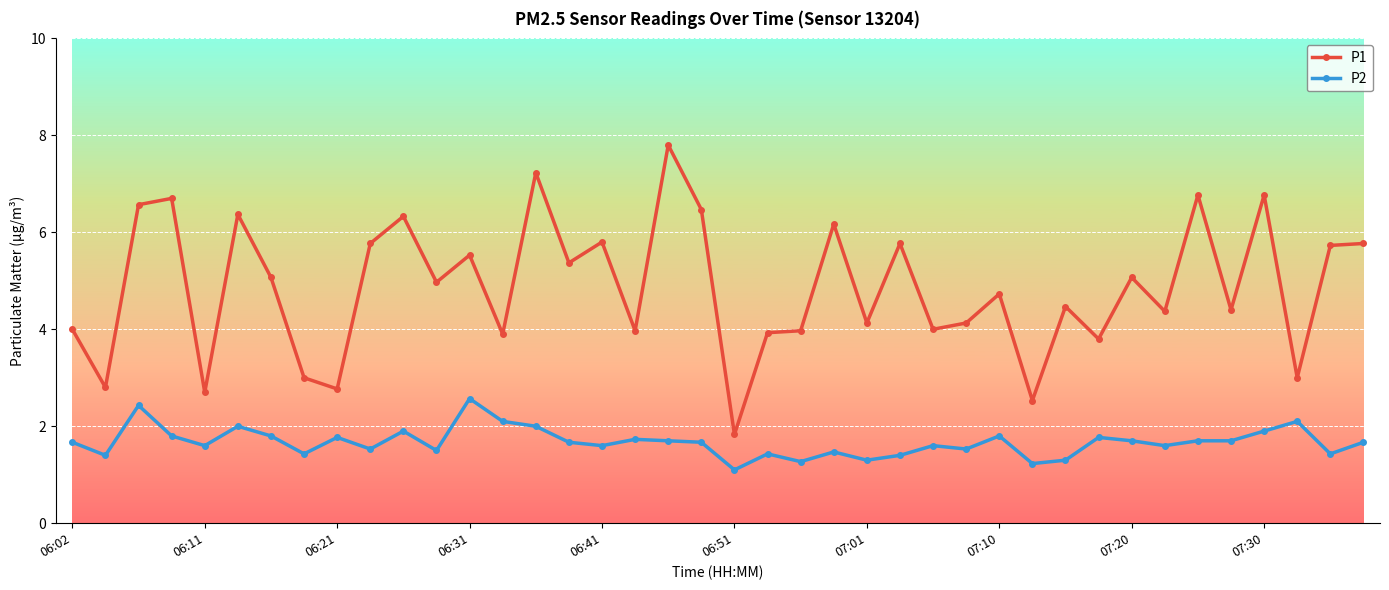

How many data points does each series have?

40